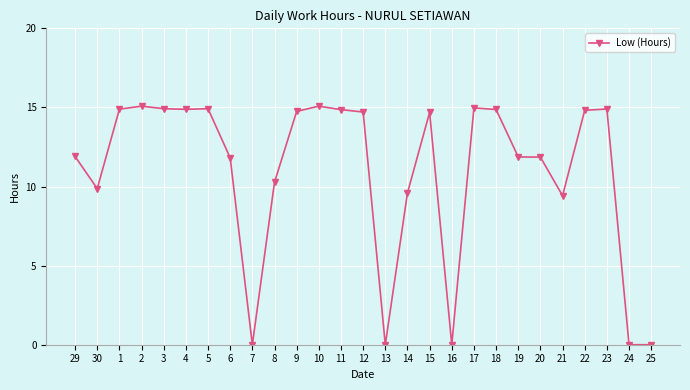

Count the number of values greater than 14.

14